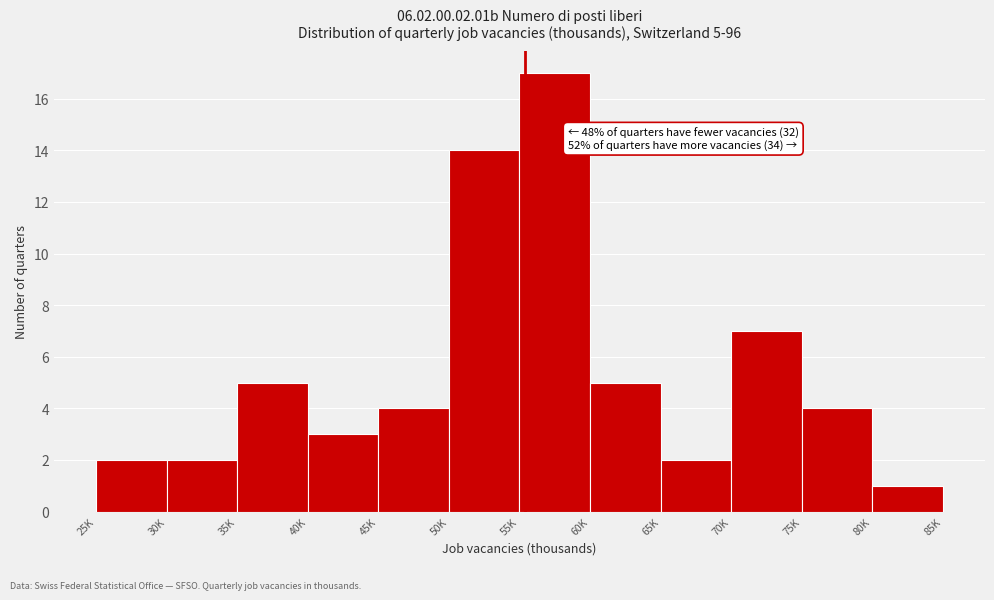

Reading right to left, extract all data points from this chart.

1	4	7	2	5	17	14	4	3	5	2	2